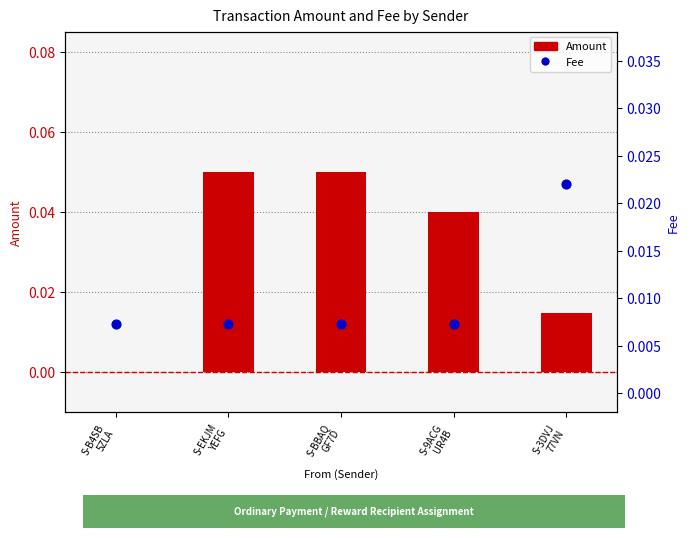

At how many categories does at least one series exceed 0?

5